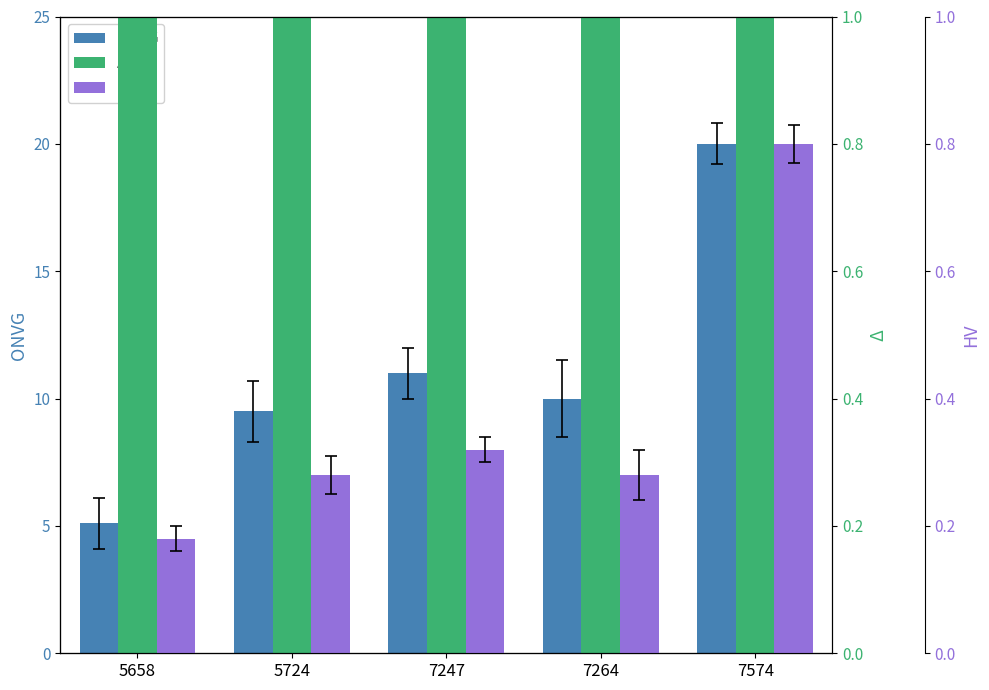

At 7574, list the series in order from smallest to largest.

HV, Δ, ONVG